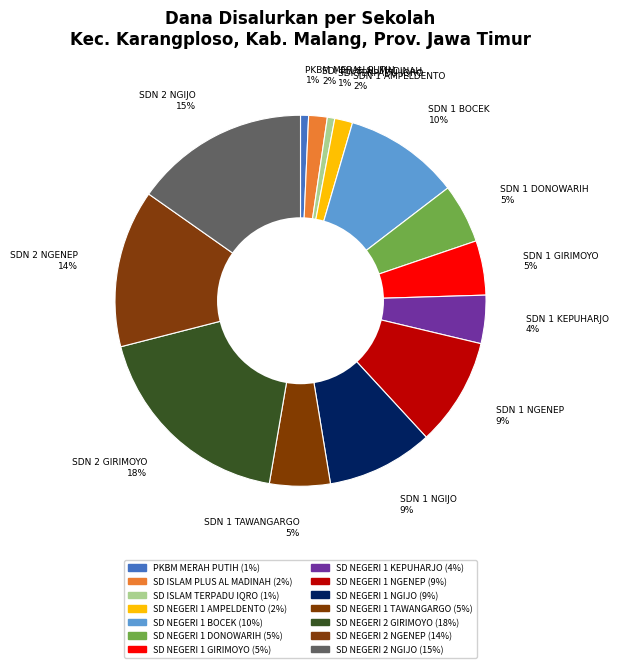

To the nearest percent, what portion does SD NEGERI 2 GIRIMOYO represent?

18%